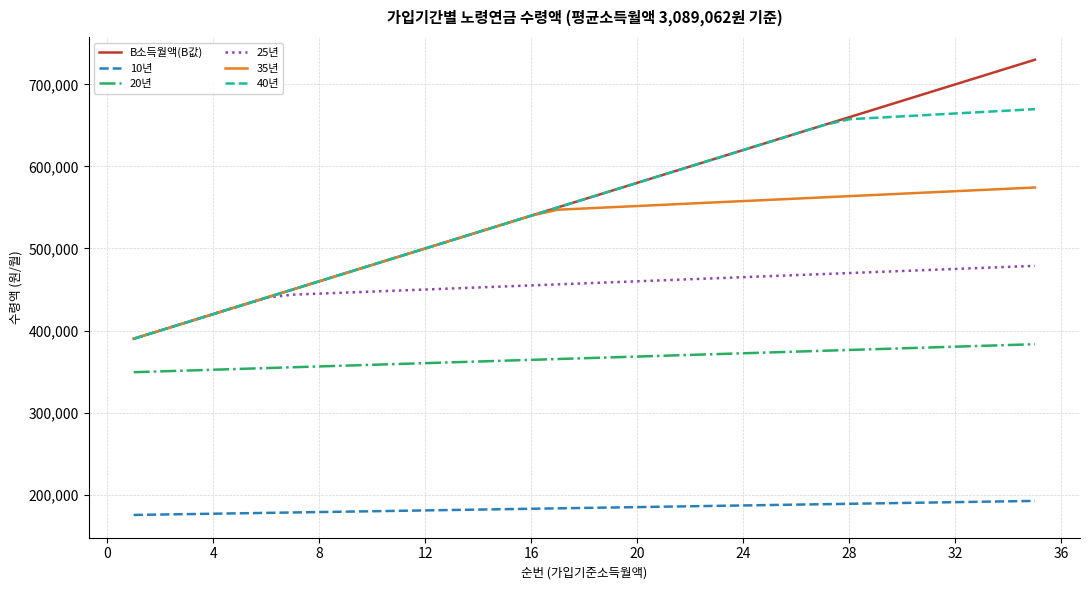

Which series has the widest spread of values?

B소득월액(B값)